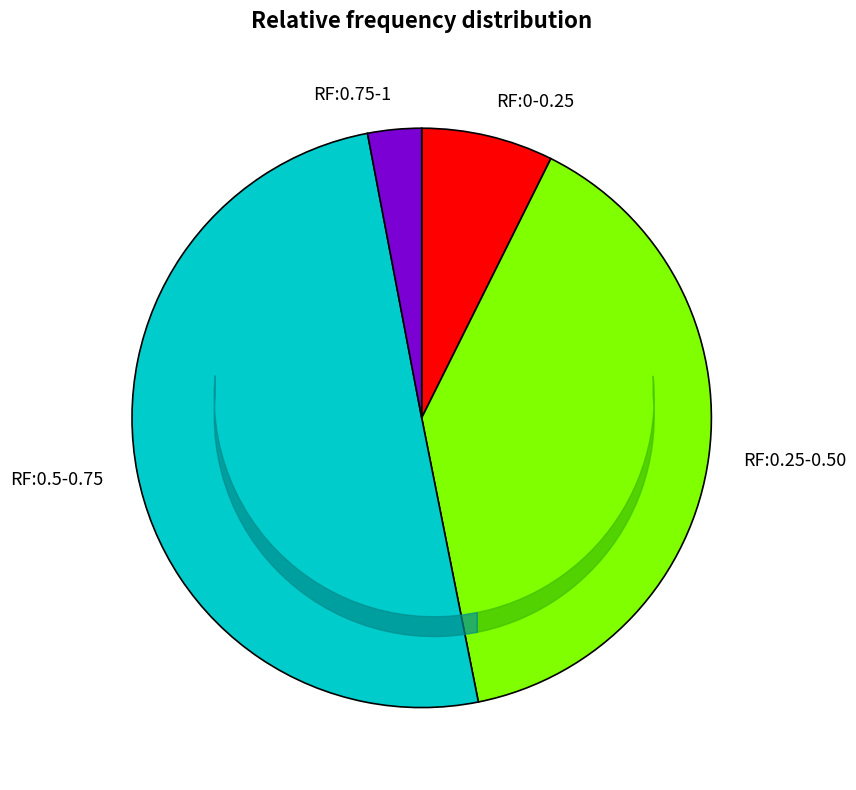

What is the largest slice in the pie chart?

RF:0.5-0.75